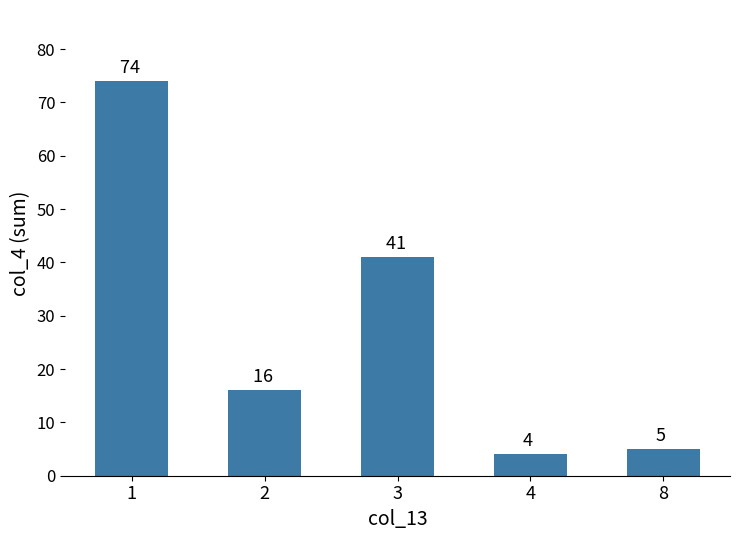

Reading left to right, transcribe all the data shown in this chart.

74	16	41	4	5